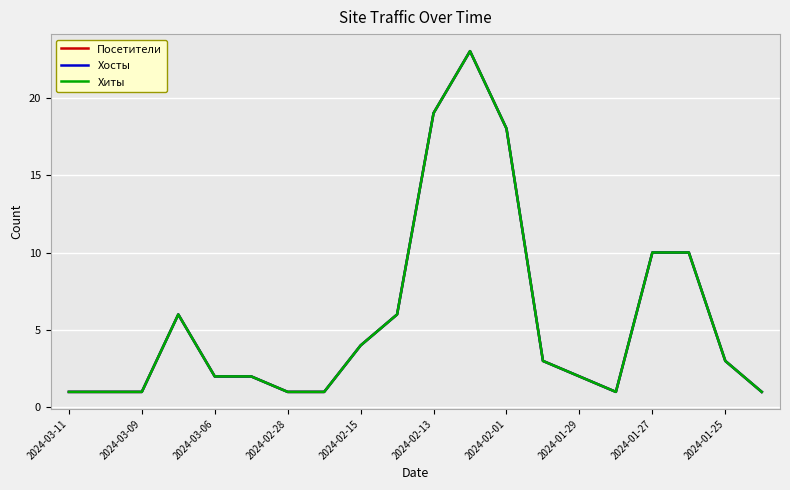

True or false: Посетители and Хиты intersect in this chart.

False